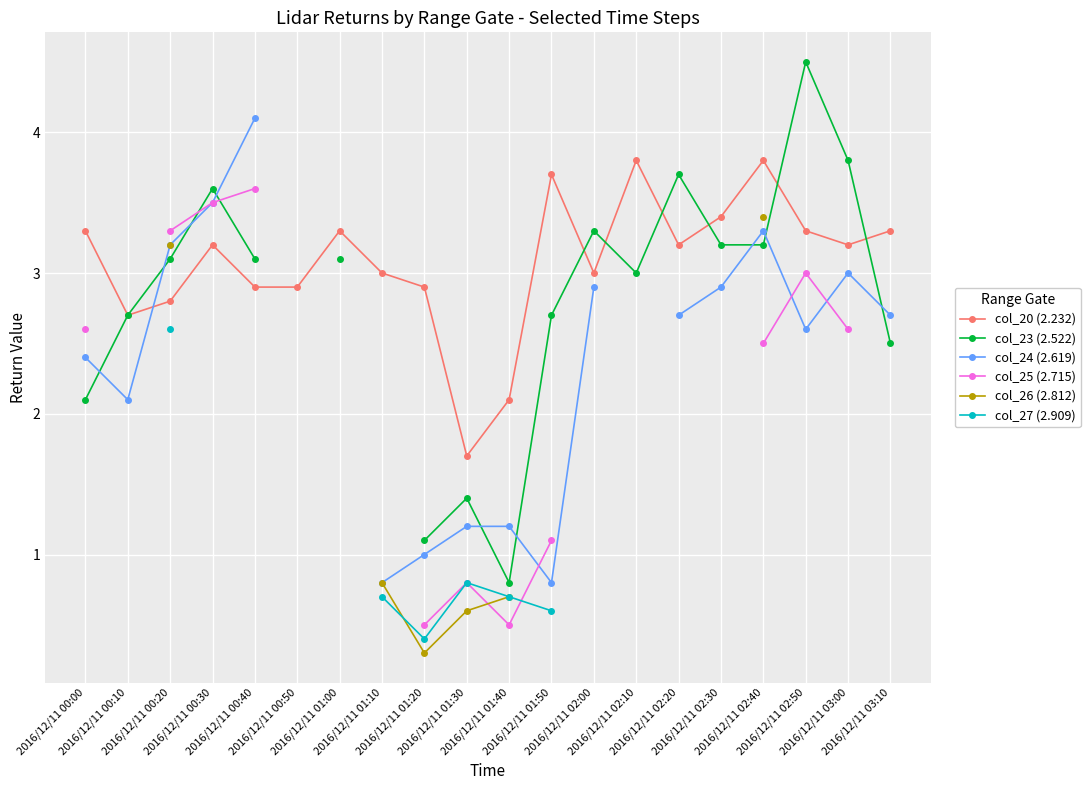

How many interior local peaks does the col_20 (2.232) series have?

5